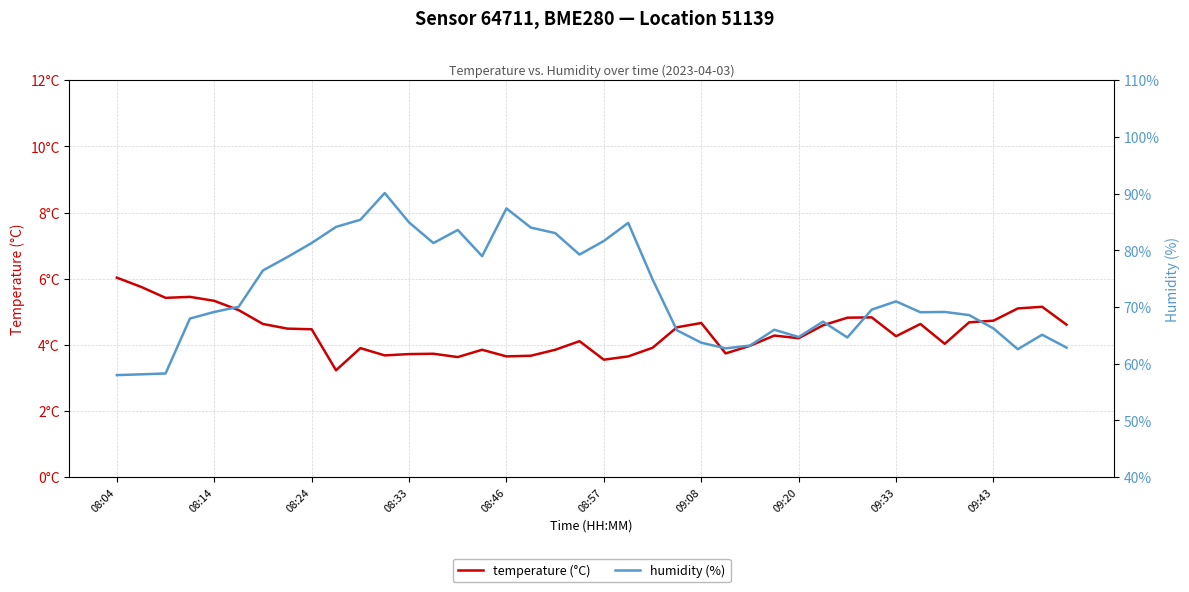

List the labels in order of humidity (%) value, largest first.

11, 16, 10, 12, 21, 09:43, 17, 14, 18, 20, 09:33, 13, 19, 15, 09:20, 09:08, 22, 32, 08:57, 31, 08:46, 34, 33, 35, 08:33, 29, 36, 27, 23, 38, 28, 30, 24, 26, 39, 25, 37, 08:24, 08:14, 08:04